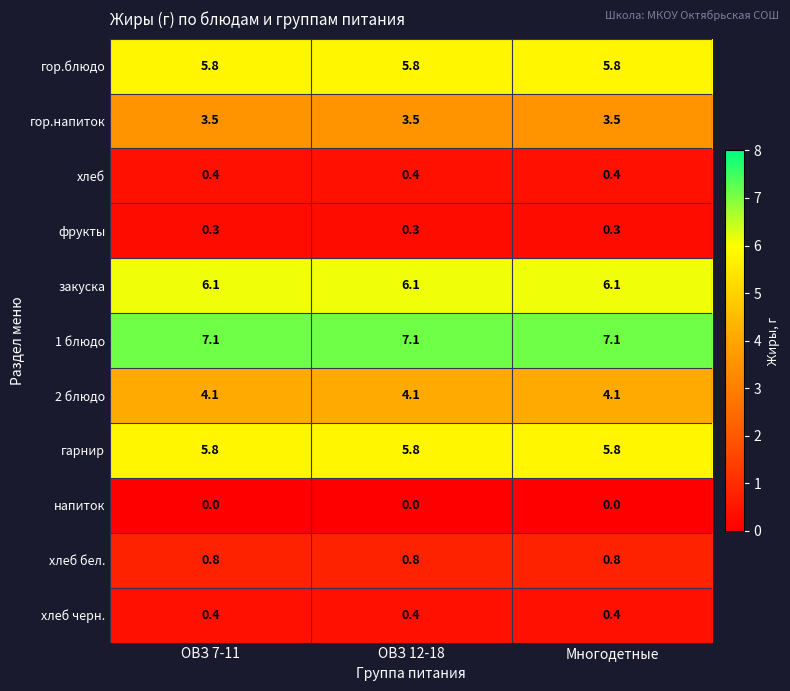

The value of напиток at ОВЗ 12-18 is 0.0. True or false?

True